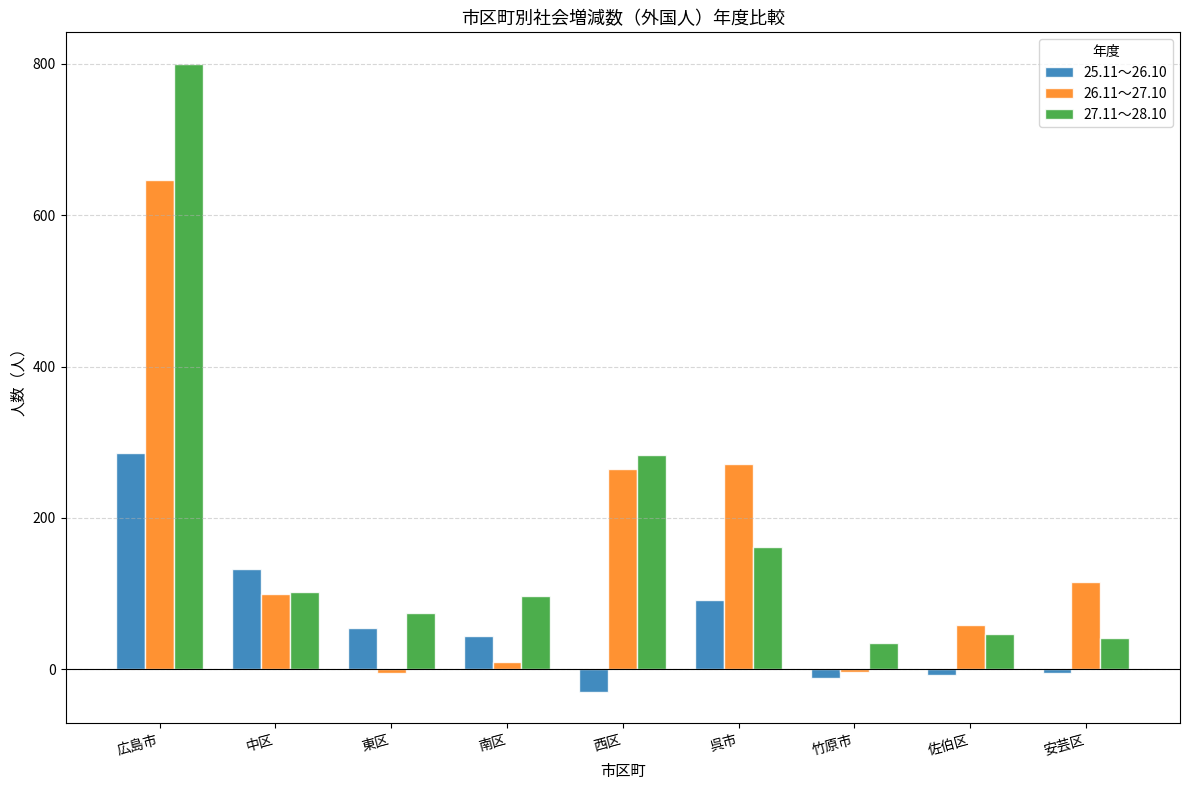

List the series in order of their peak value, highest first.

27.11～28.10, 26.11～27.10, 25.11～26.10